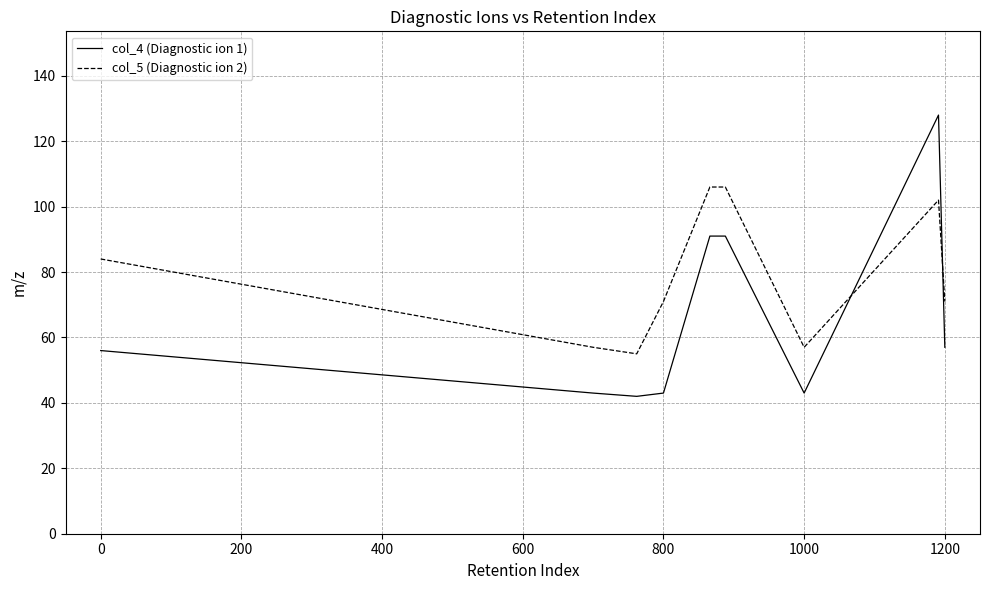

Rank the series by their average value, from highest to lowest.

col_5 (Diagnostic ion 2), col_4 (Diagnostic ion 1)